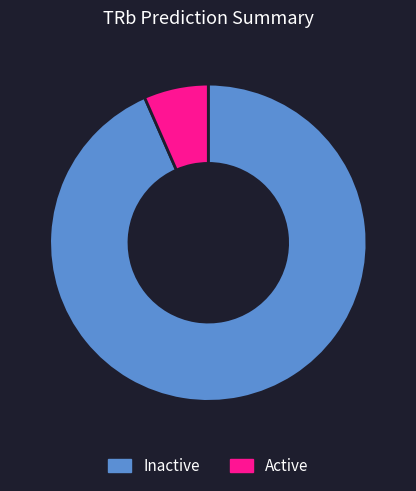

True or false: Active accounts for 7% of the total.

True